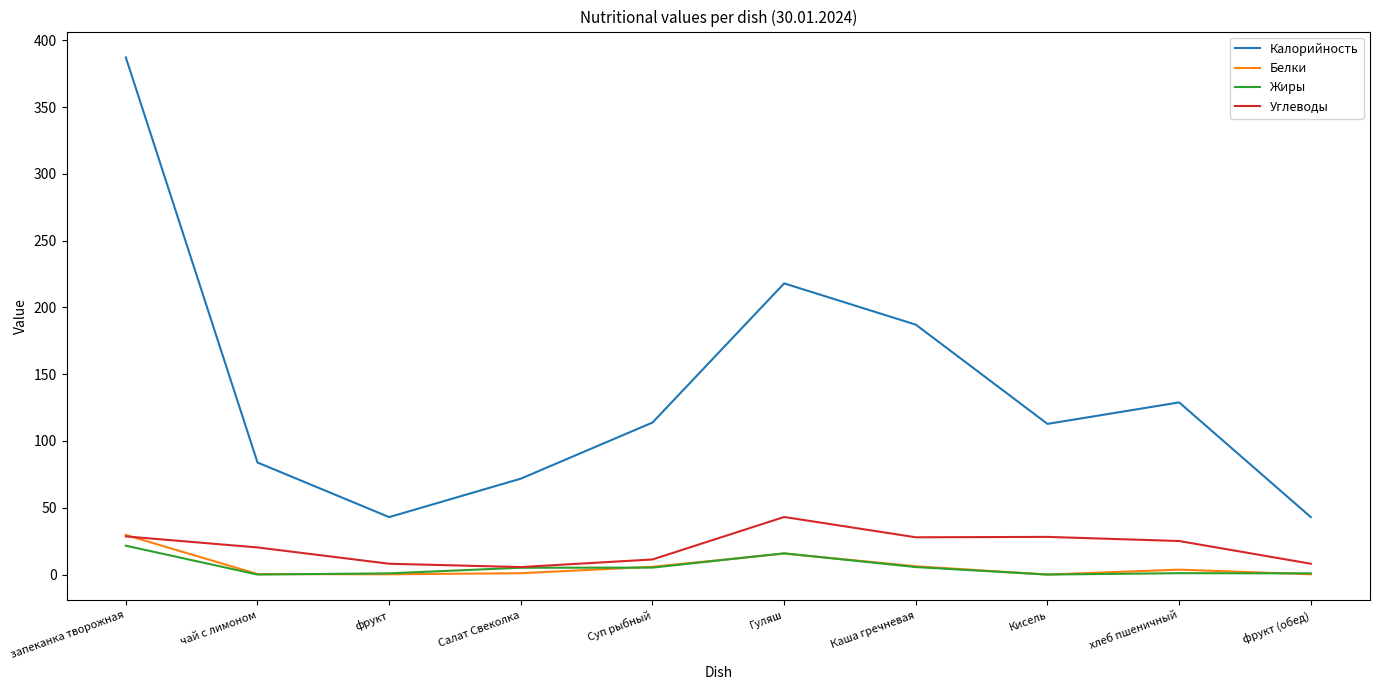

Rank the series by their maximum value, from highest to lowest.

Калорийность, Углеводы, Белки, Жиры